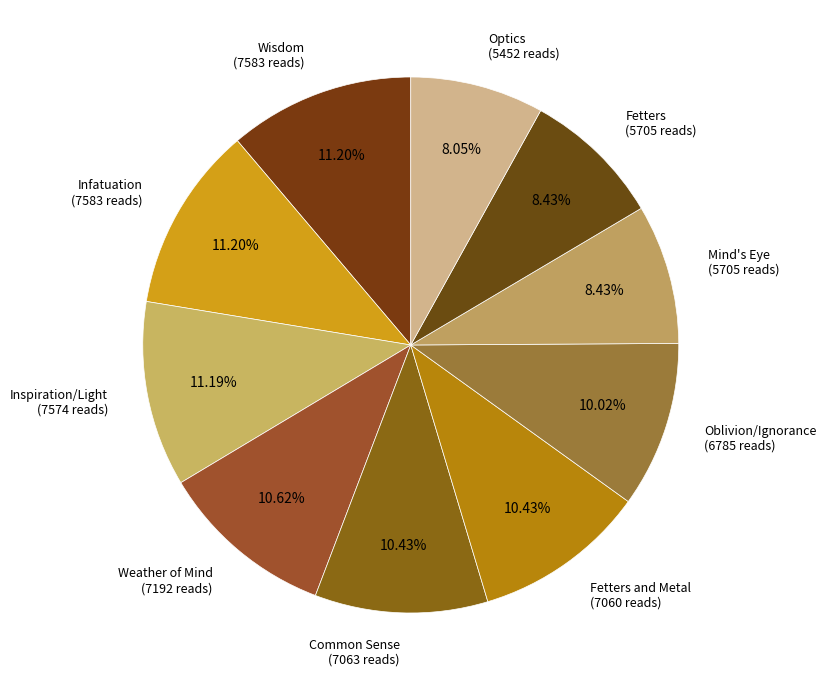

Count the number of slices in the pie.

10